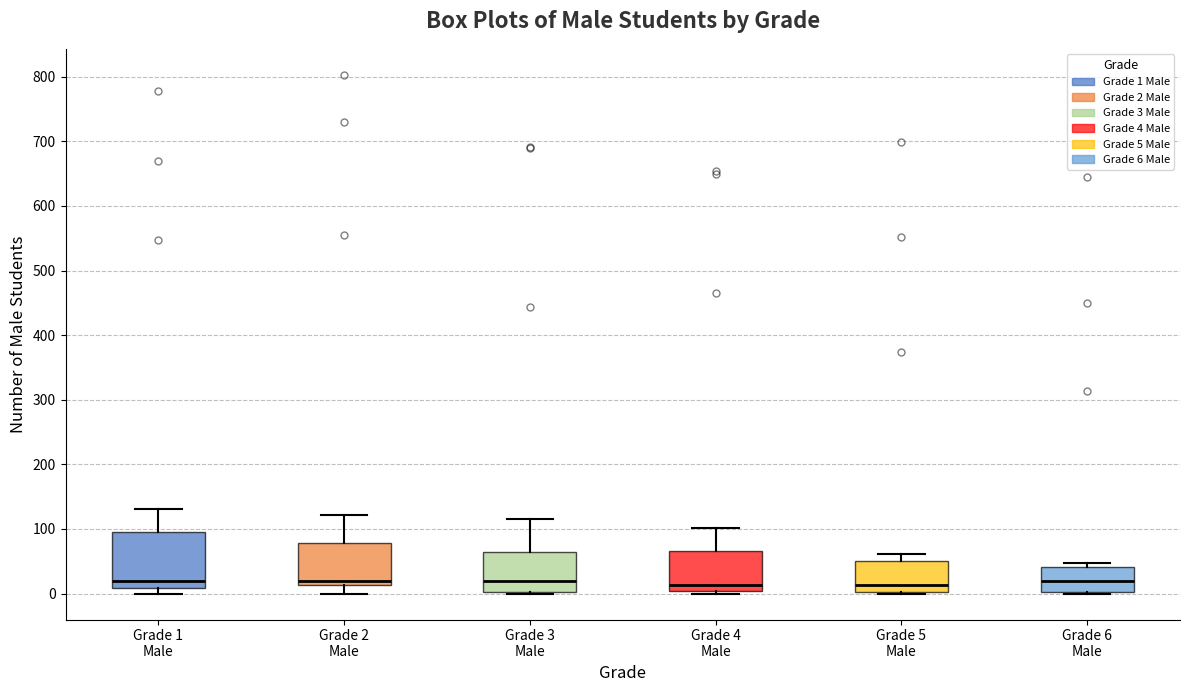

Reading left to right, read every box against the y-axis: the position of its median line, the range the box covers, and the ends of its whiskers. The values are not printed on the chart, so give them approximately, as read against the axis.

Grade 1 Male: median 20, box 10 to 100, whiskers 0 to 130
Grade 2 Male: median 20, box 10 to 80, whiskers 0 to 120
Grade 3 Male: median 20, box 0 to 60, whiskers 0 to 120
Grade 4 Male: median 10, box 0 to 70, whiskers 0 (just below the box's lower edge) to 100
Grade 5 Male: median 10, box 0 to 50, whiskers 0 to 60
Grade 6 Male: median 20, box 0 to 40, whiskers 0 to 50